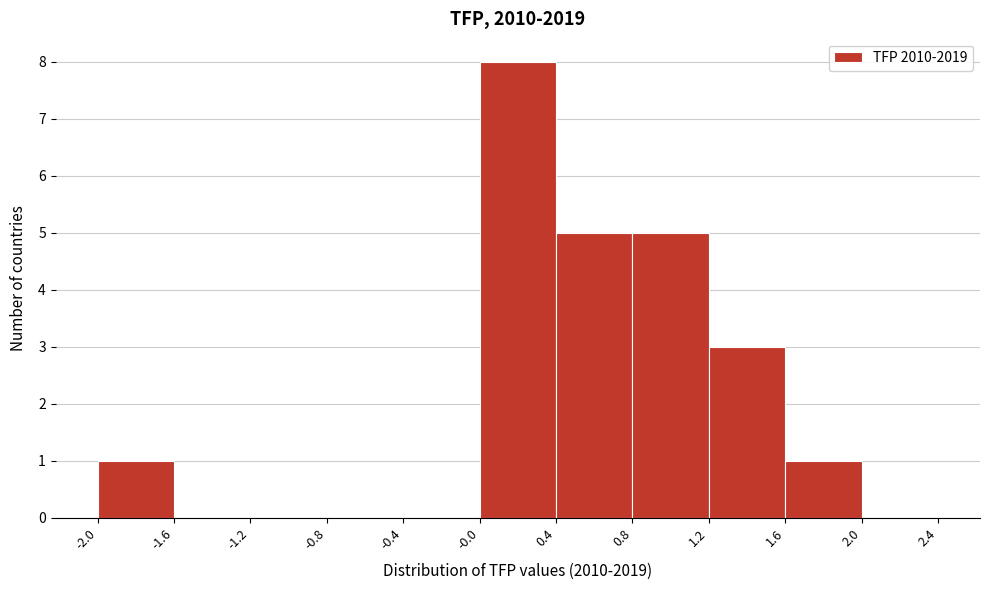

Reading left to right, transcribe this chart: for each bar, give the range it covers on the x-axis and its height. The values are not printed on the chart, so give them approximately, as read against the axis.

-2.0 to -1.6: 1
-1.6 to -1.2: 0
-1.2 to -0.8: 0
-0.8 to -0.4: 0
-0.4 to -0.0: 0
-0.0 to 0.4: 8
0.4 to 0.8: 5
0.8 to 1.2: 5
1.2 to 1.6: 3
1.6 to 2.0: 1
2.0 to 2.4: 0